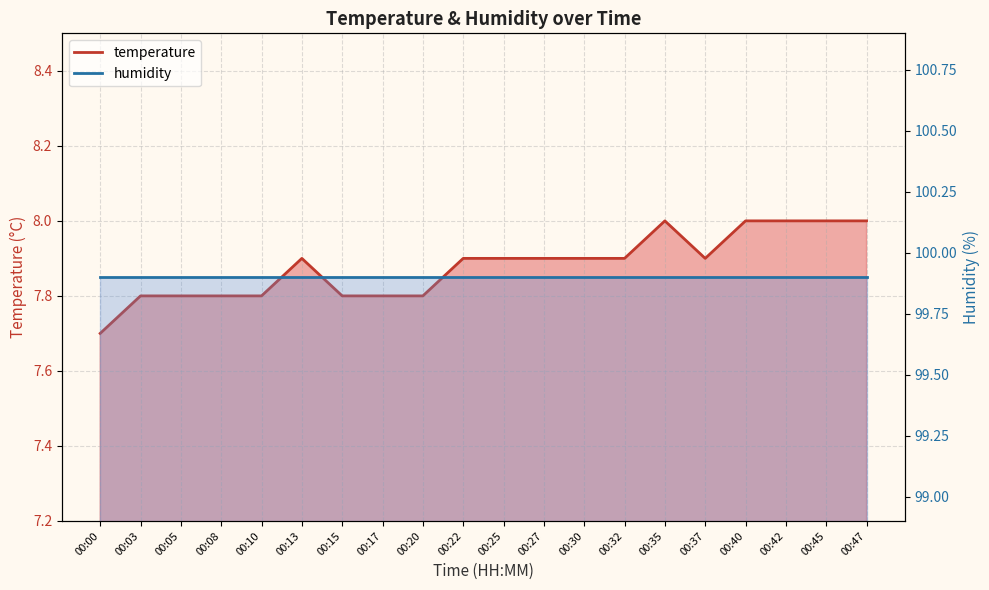

At which category does the data reach its first local valley?

00:37